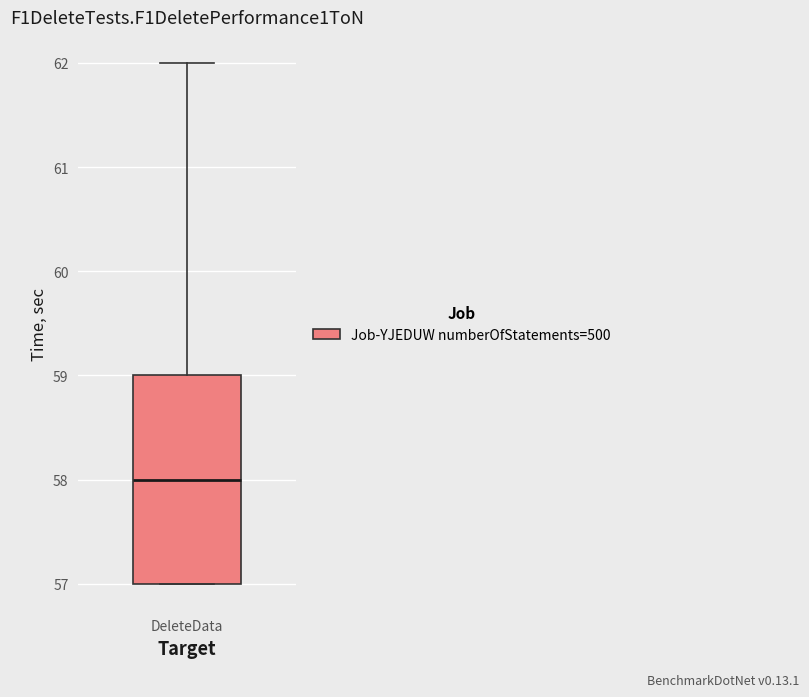

Read this box plot against the y-axis: the position of the median line, the range covered by the box, and the ends of both whiskers. The values are not printed on the chart, so give them approximately, as read against the axis.

median 58, box 57 to 59, whiskers 57 to 62